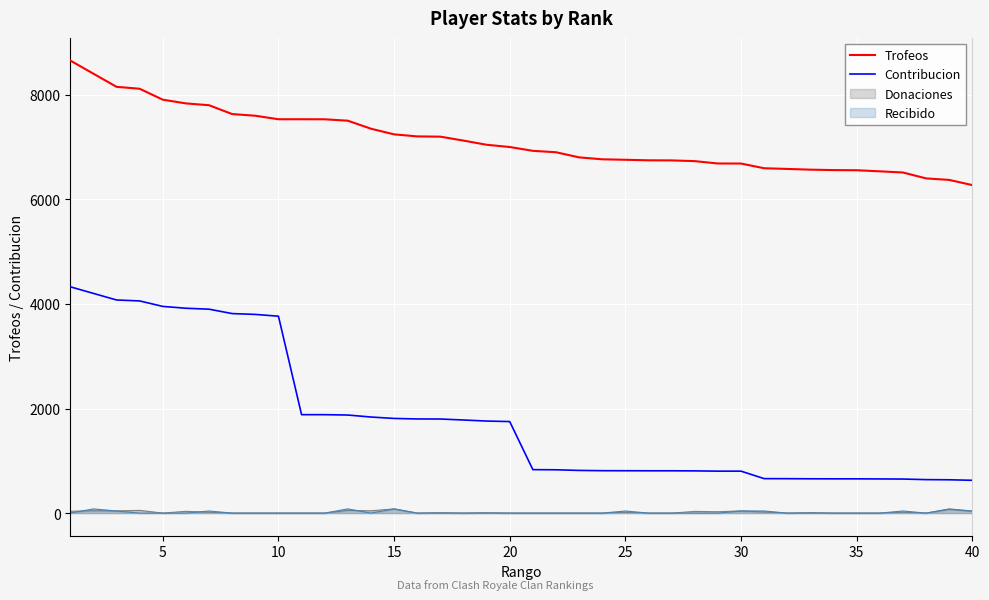

At how many categories does at least one series exceed 7772?

7